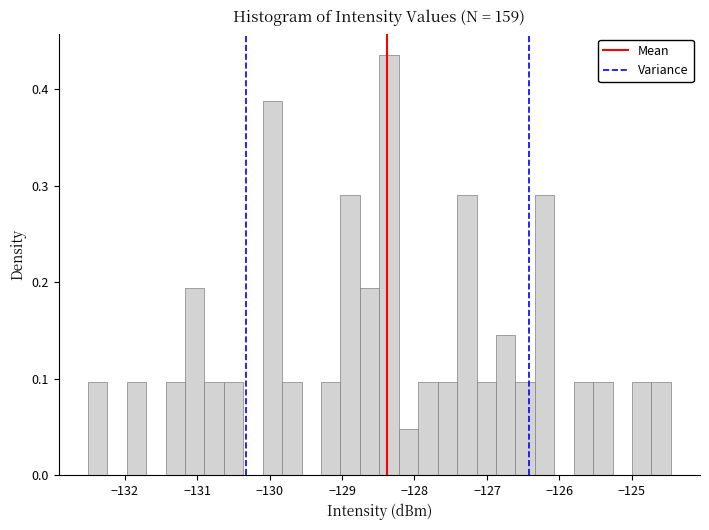

Around what value on the x-axis is the tallest bar? Give the approximate position of its centre, as read against the axis.

-128.4